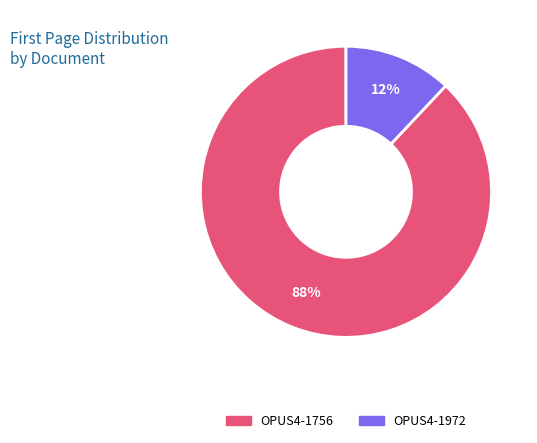

Is it true that OPUS4-1972 is 12% of the pie?

True